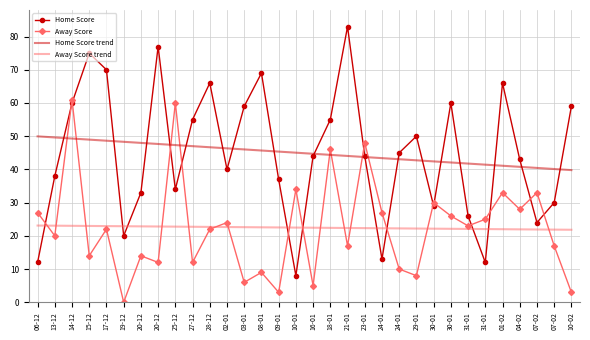

What are all the series names shown in the legend?

Home Score, Away Score, Home Score trend, Away Score trend